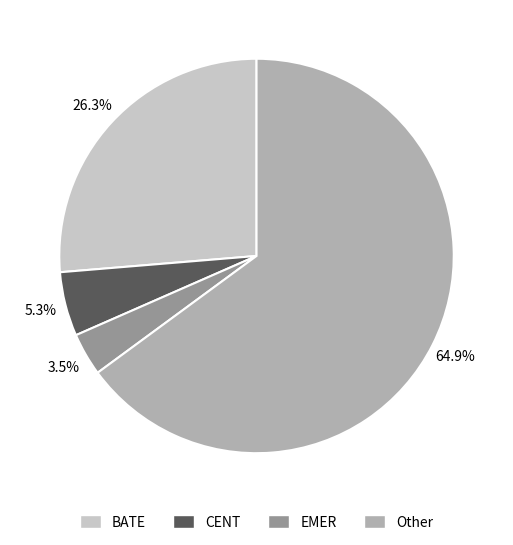

Do BATE and EMER together represent more than half of the pie?

No